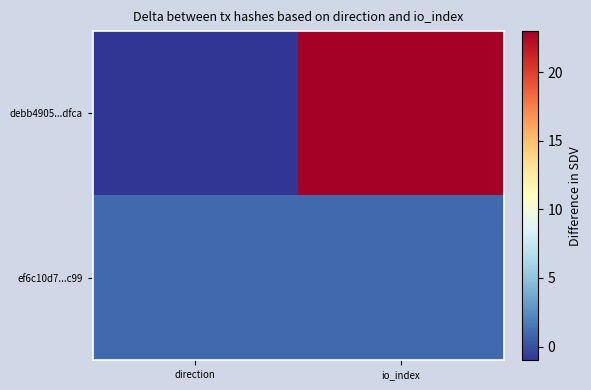

At direction, list the series in order from smallest to largest.

debb4905...dfca, ef6c10d7...c99